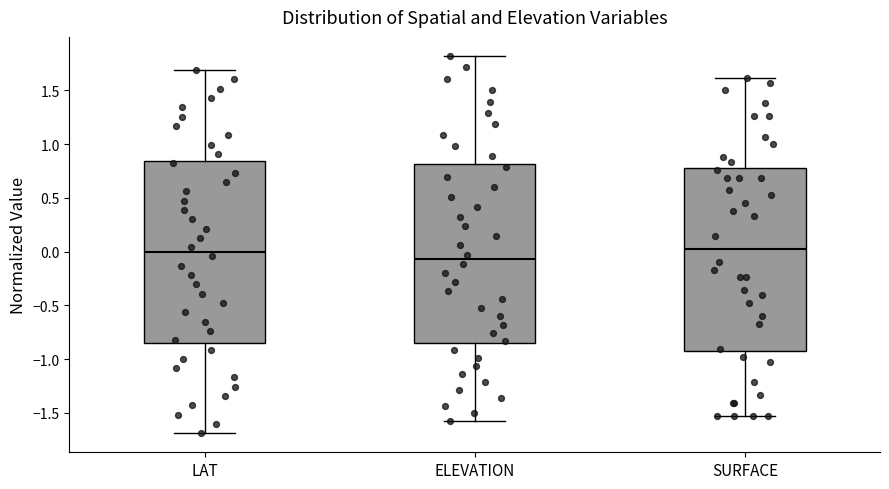

Reading left to right, transcribe this box plot: for each box, give where its median line is, the range the box spans, and where its two whiskers end, as read against the y-axis. The values are not printed on the chart, so give them approximately, as read against the axis.

LAT: median 0.00, box -0.85 to 0.85, whiskers -1.70 to 1.70
ELEVATION: median -0.05, box -0.85 to 0.80, whiskers -1.60 to 1.80
SURFACE: median 0.00, box -0.90 to 0.80, whiskers -1.55 to 1.60